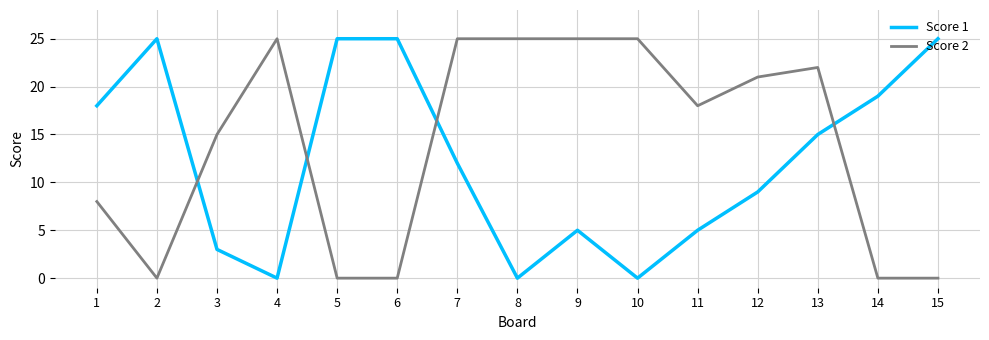

Which series ends up on top after the final intersection of Score 1 and Score 2?

Score 1